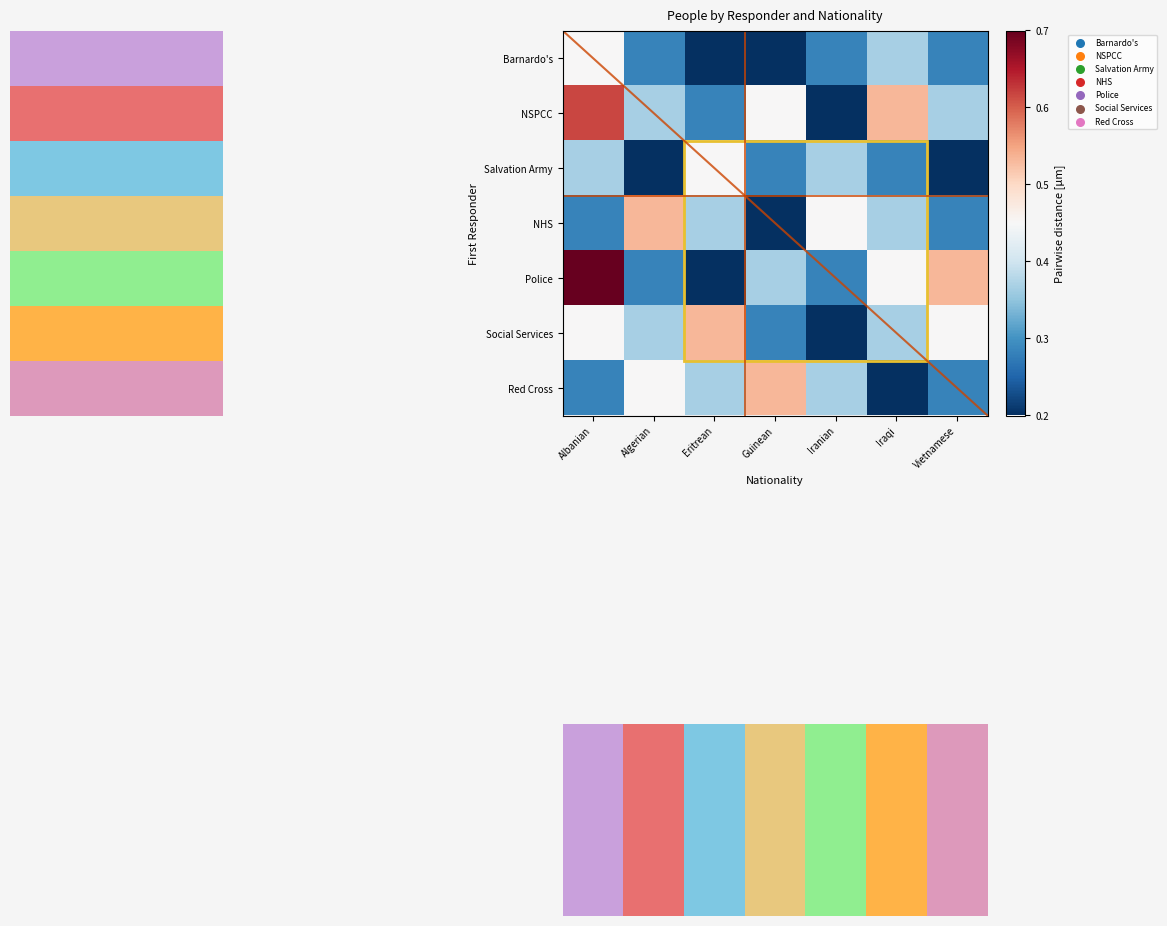

At which label is Red Cross closest to 0?

Iraqi